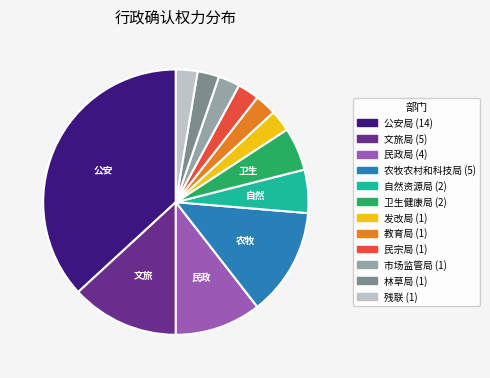

Is there a majority slice in this chart?

No